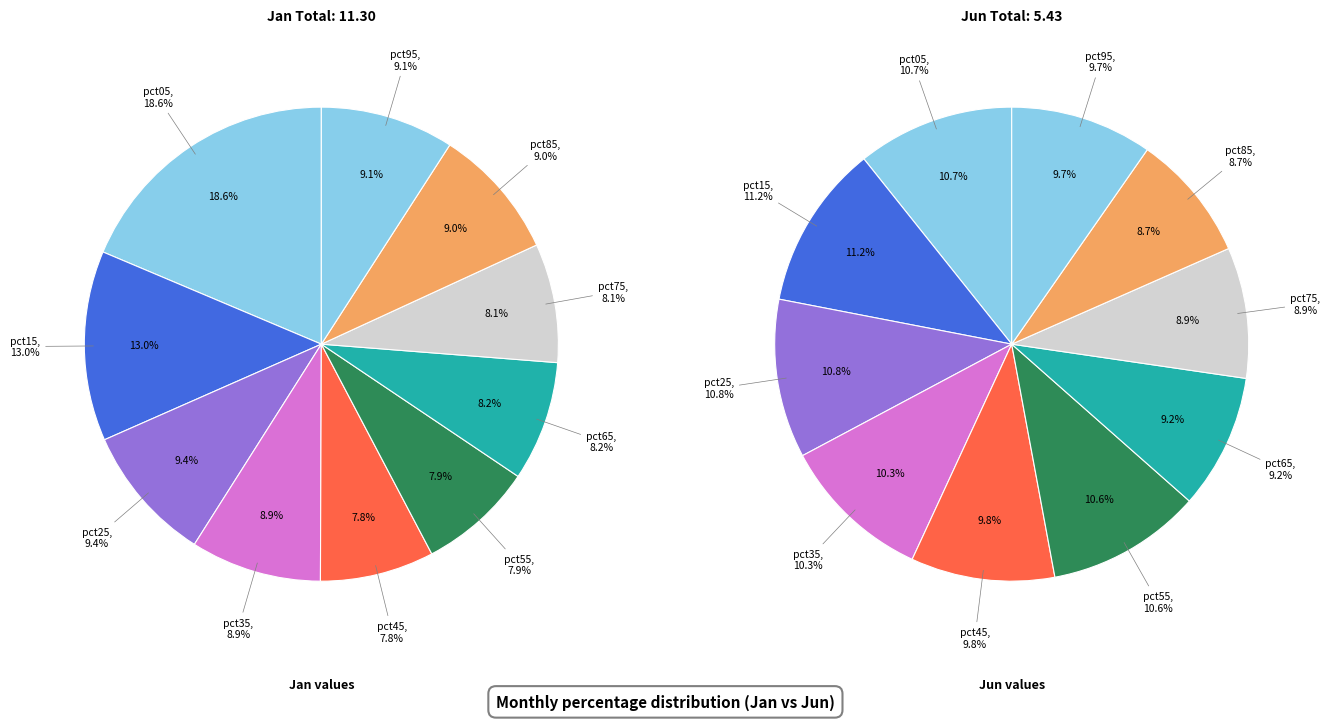

At values_jan, list the series in order from smallest to largest.

values_jun, values_jan